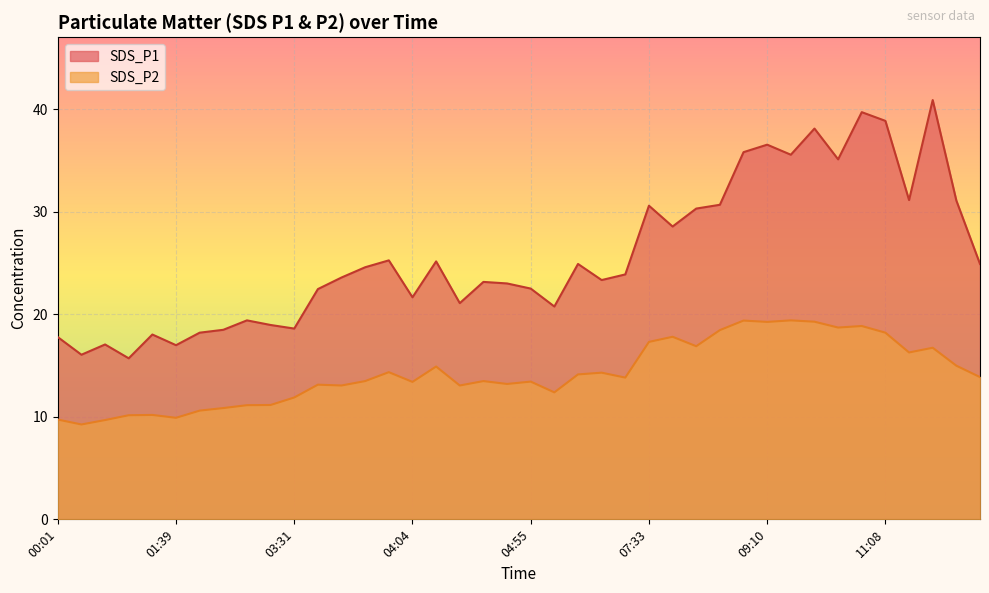

What is the approximate value of SDS_P2 at 09:43?

19.3